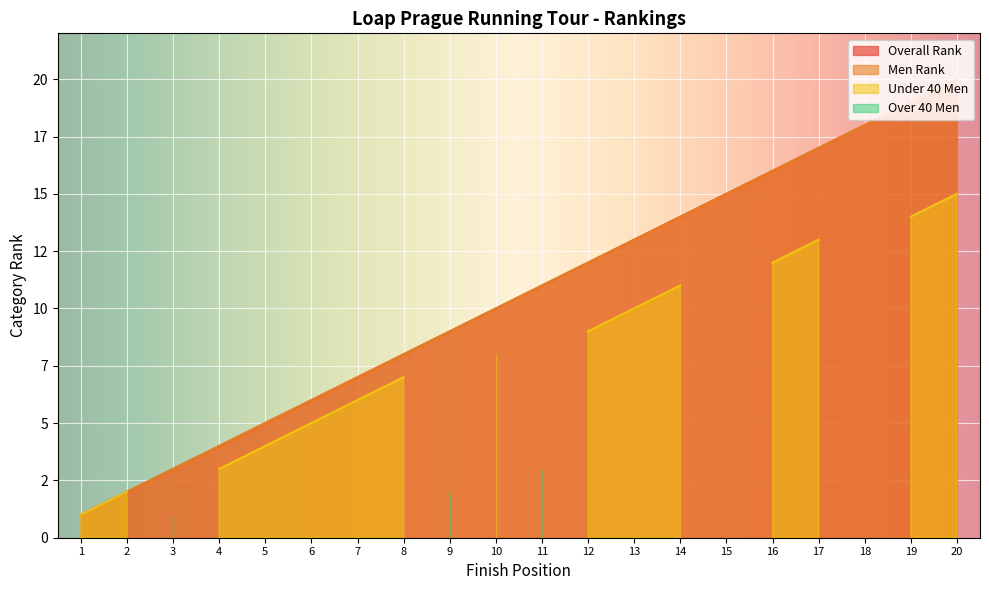

The Men Rank series shows 29 at 17. True or false?

False